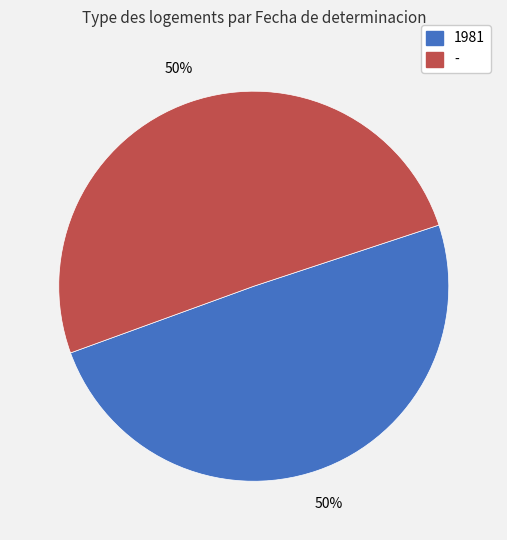

What is the ratio of the value at - to the value at 1981?

1.0